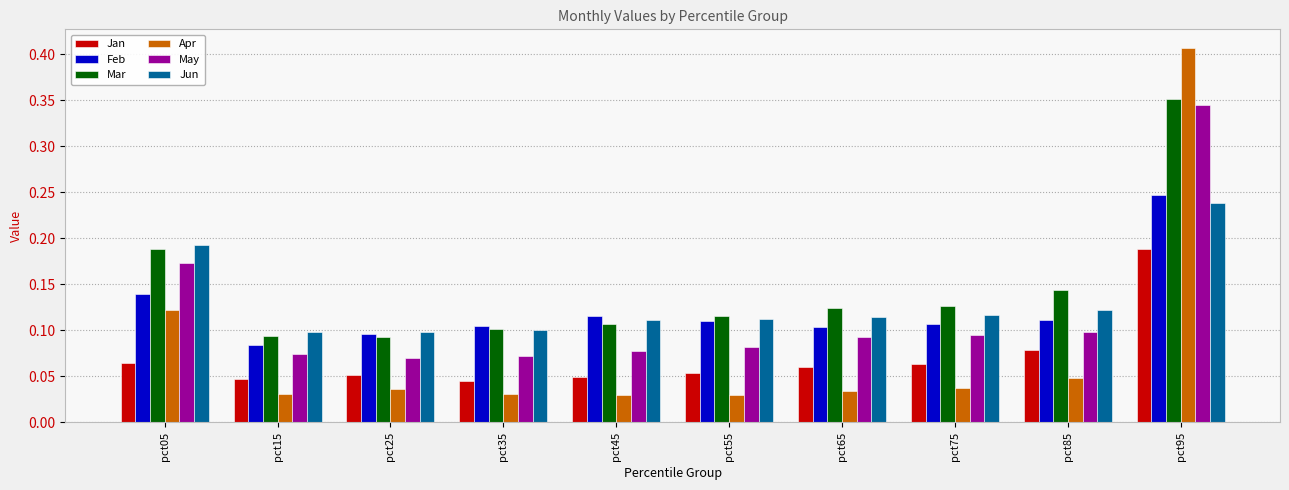

Which series has the largest range (max minus min)?

Apr